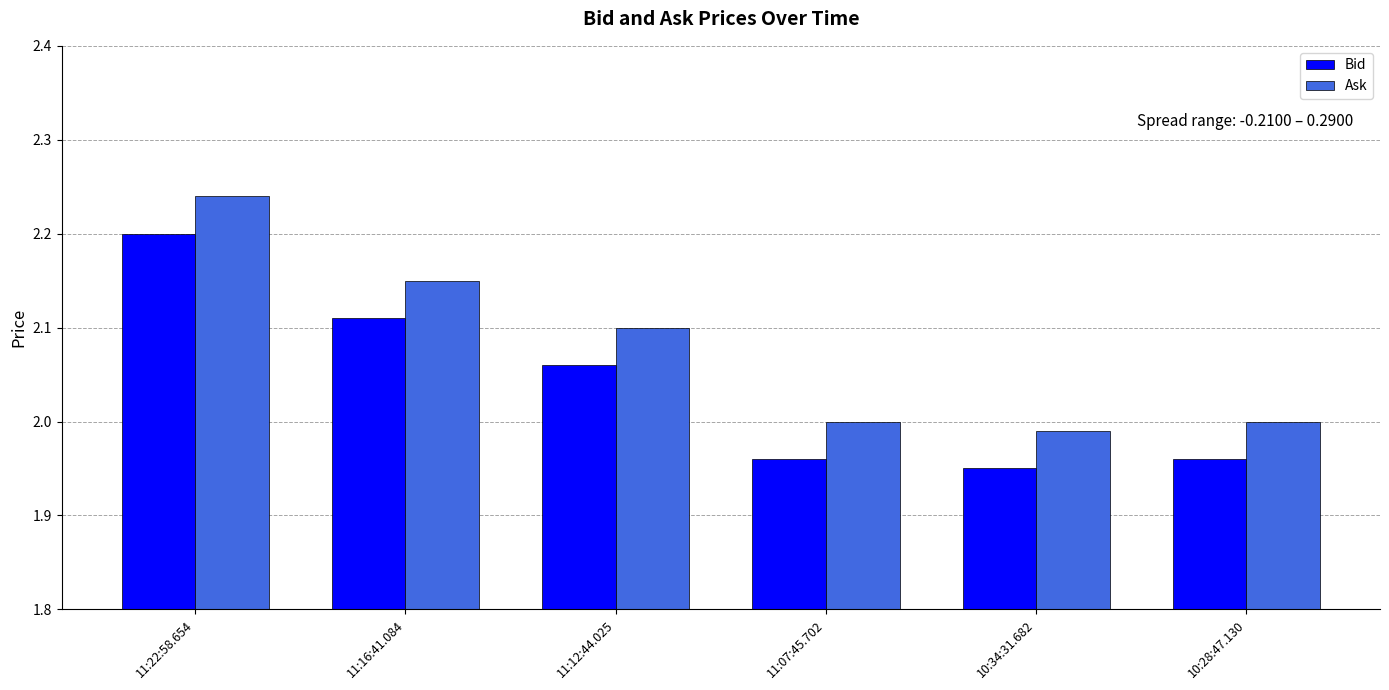

What is the sum of all Ask values?

12.5